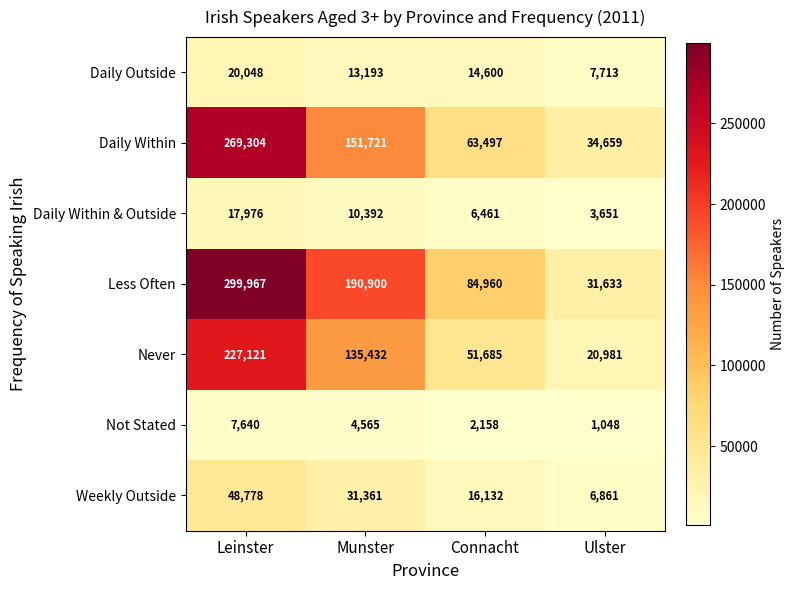

Reading left to right, list all the values displayed in this chart.

Daily Outside: Leinster=20048	Munster=13193	Connacht=14600	Ulster=7713
Daily Within: Leinster=269304	Munster=151721	Connacht=63497	Ulster=34659
Daily Within & Outside: Leinster=17976	Munster=10392	Connacht=6461	Ulster=3651
Less Often: Leinster=299967	Munster=190900	Connacht=84960	Ulster=31633
Never: Leinster=227121	Munster=135432	Connacht=51685	Ulster=20981
Not Stated: Leinster=7640	Munster=4565	Connacht=2158	Ulster=1048
Weekly Outside: Leinster=48778	Munster=31361	Connacht=16132	Ulster=6861